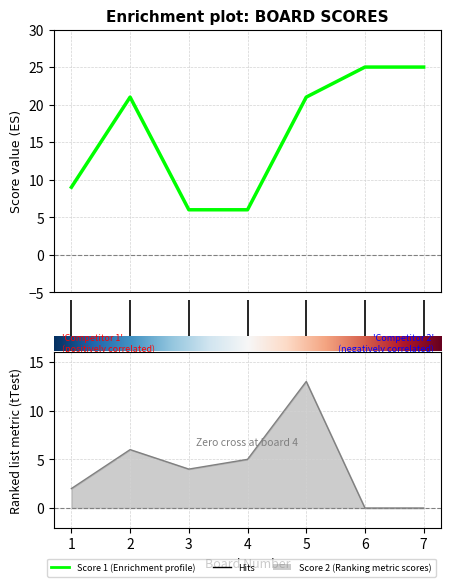

List the series in order of their peak value, highest first.

Score 1, Score 2